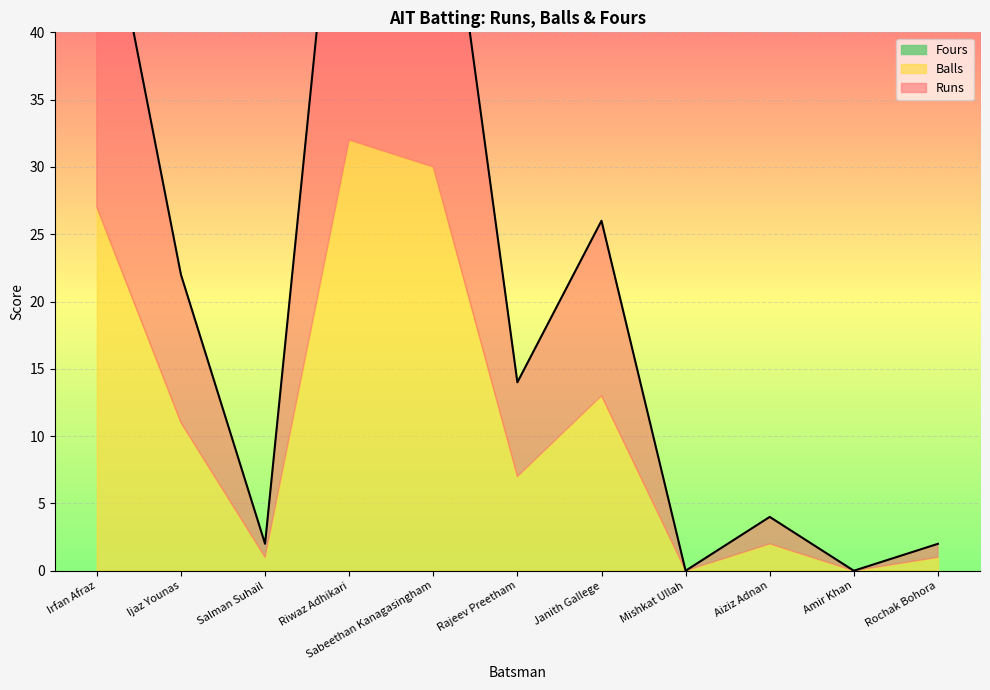

Count the number of data series in this chart.

3